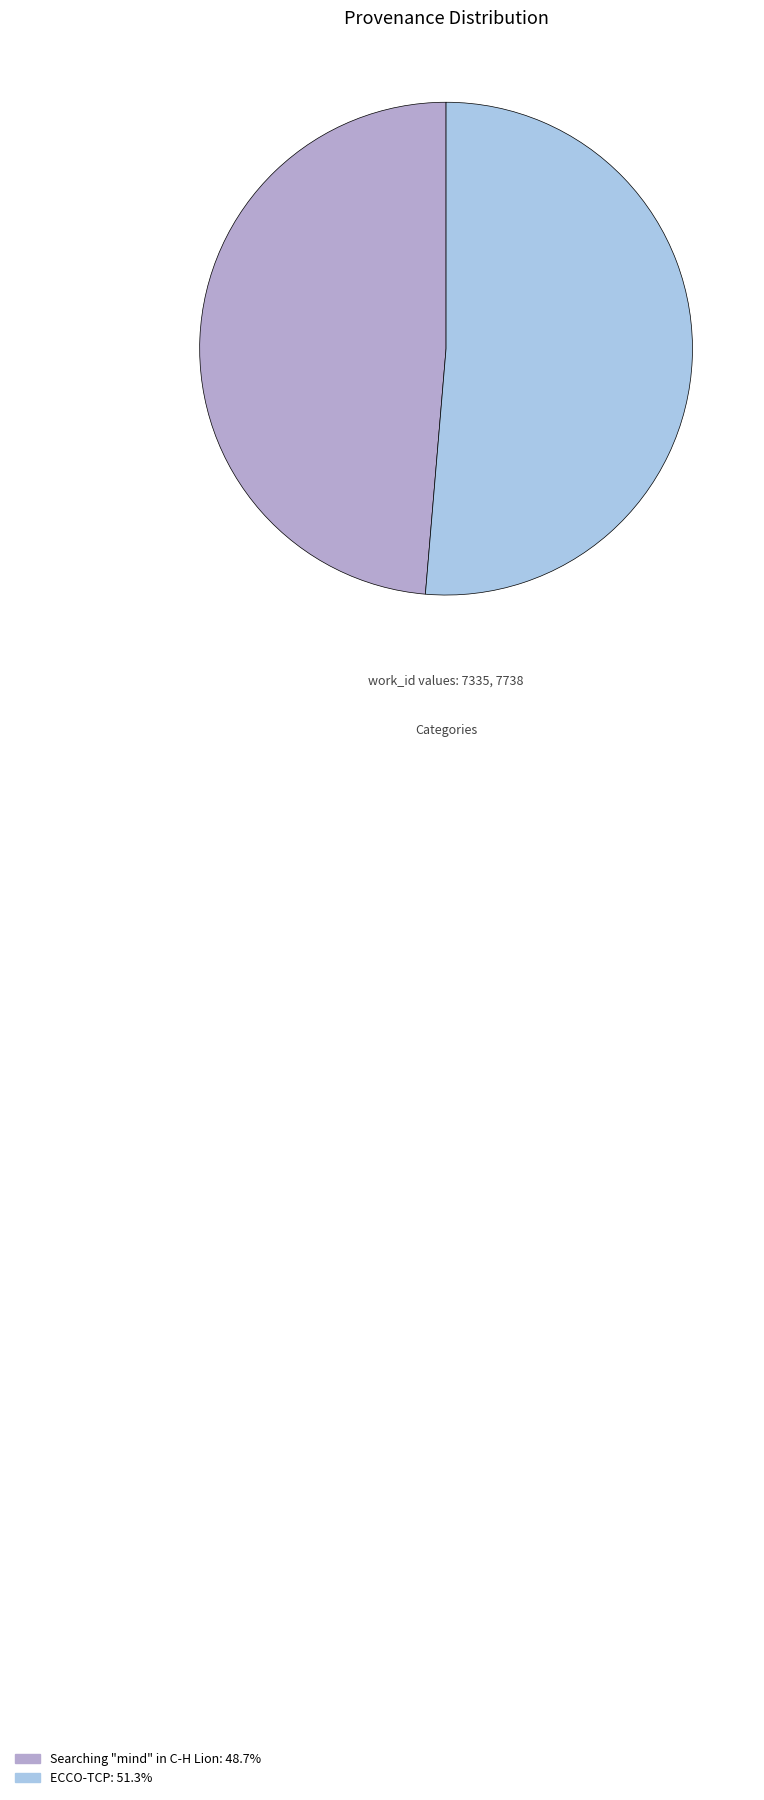

Do ECCO-TCP: 51.3% and Searching "mind" in C-H Lion: 48.7% together represent more than half of the pie?

Yes